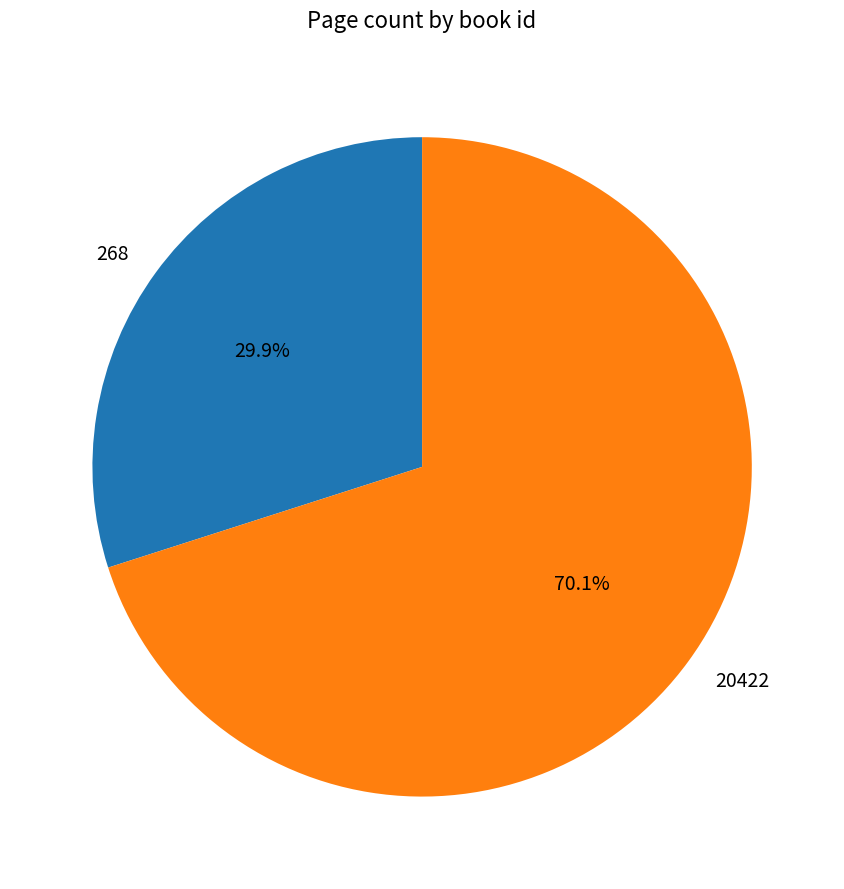

How much of the chart is everything except 20422?

29.9%